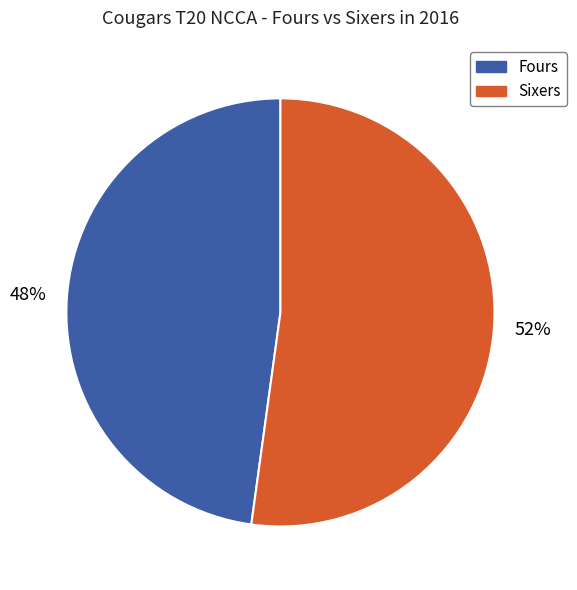

Does any single category account for the majority?

Yes